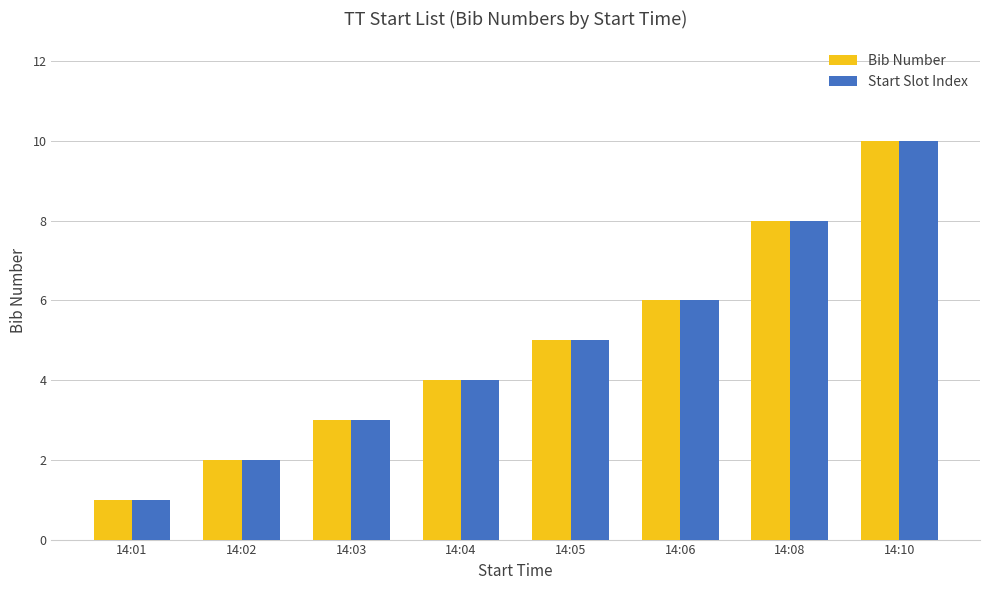

The value of Start Slot Index at 14:03 is 3. True or false?

True